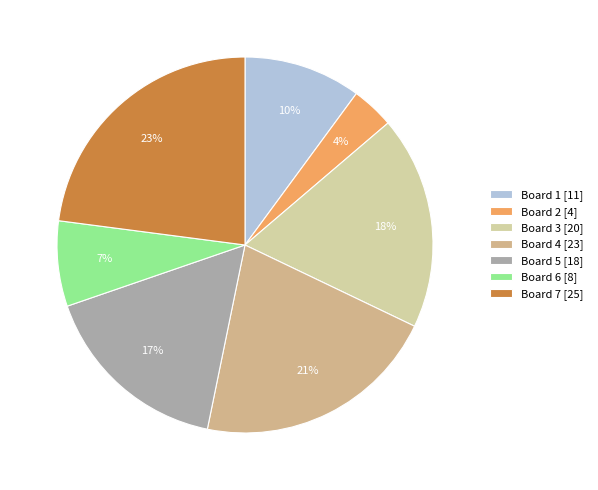

To the nearest percent, what is the difference between the Board 4 and Board 5 slice percentages?

5%